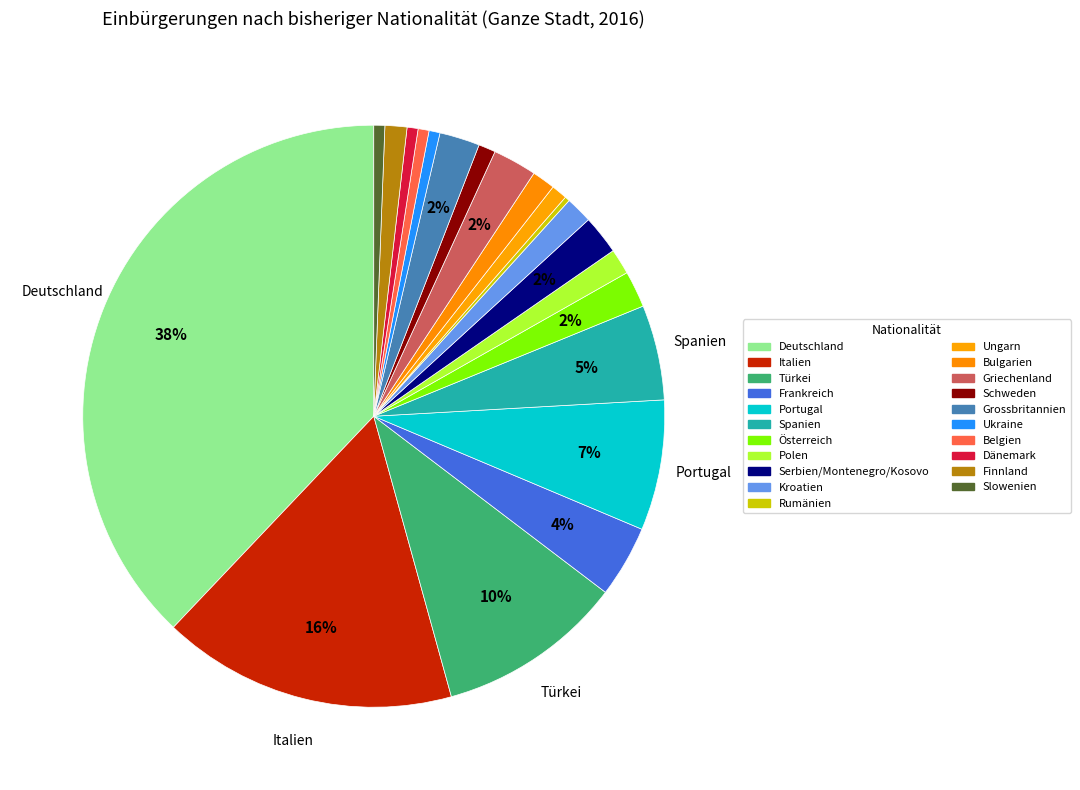

To the nearest percent, what is the difference between the largest and smallest slice percentages?

38%